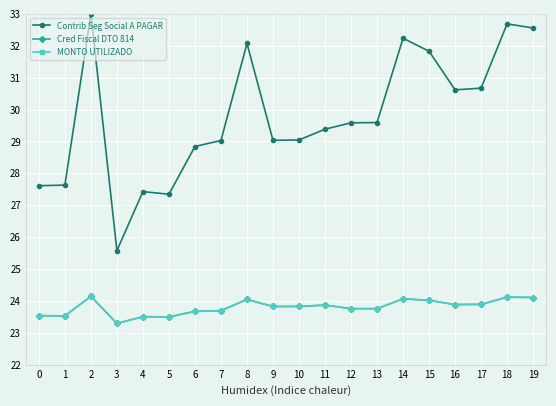

Is this an area chart (filled region under the line)?

No